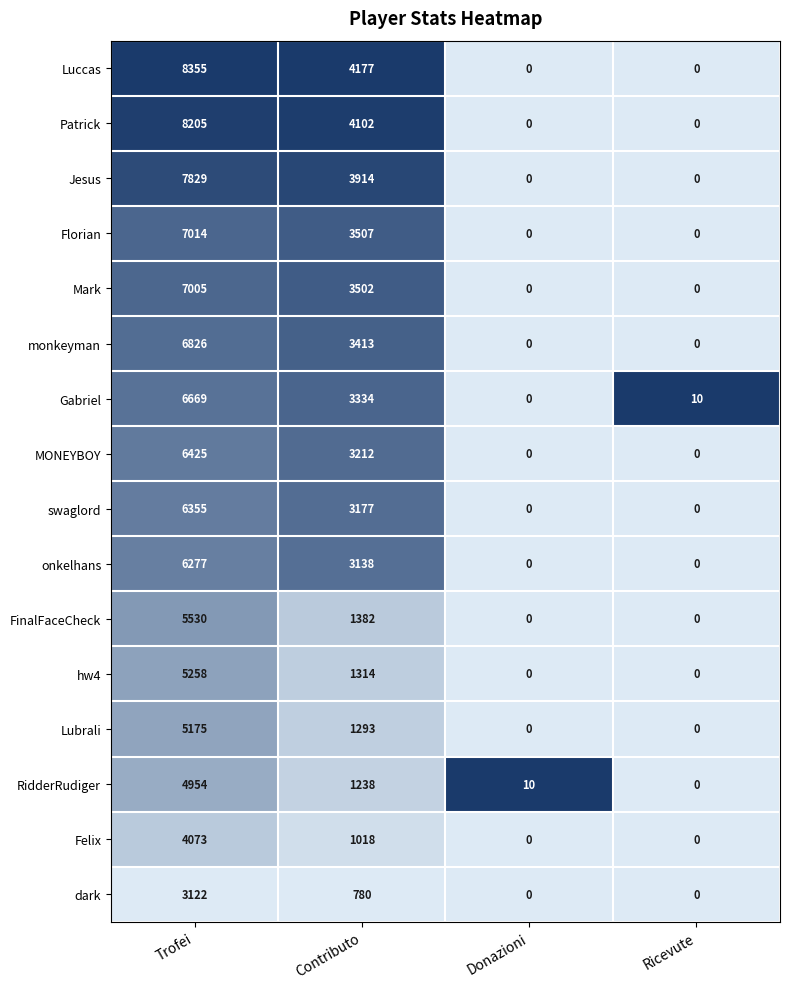

At which label does Gabriel reach its minimum?

Donazioni